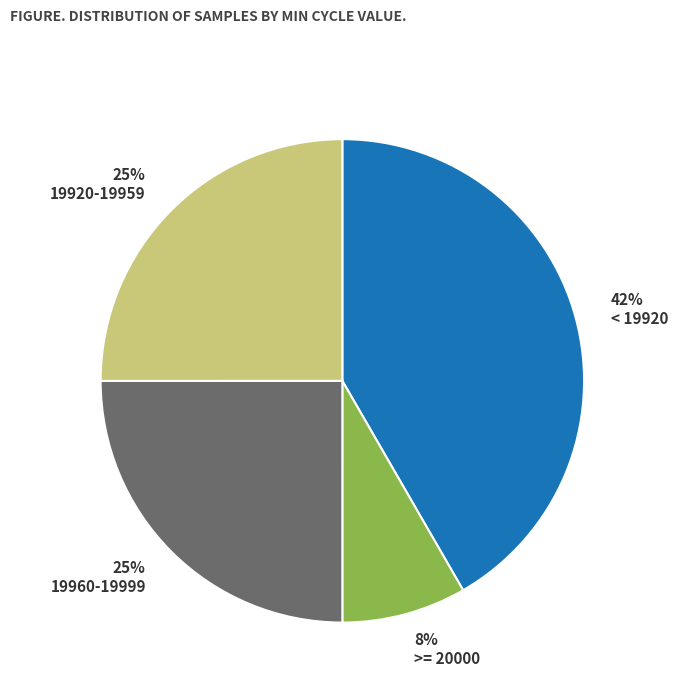

Which has a higher value, 19920-19959 or >= 20000?

19920-19959